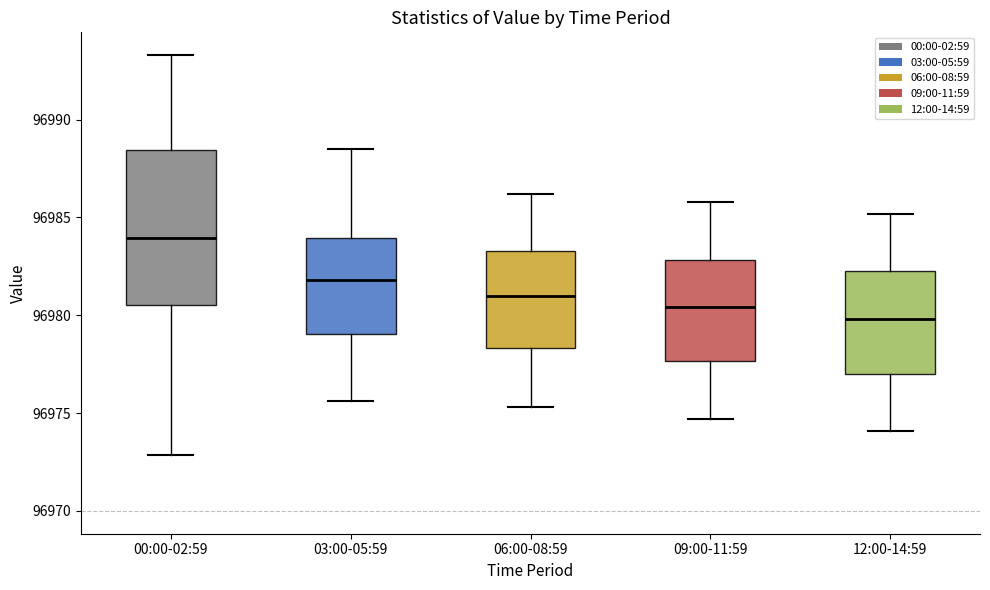

Reading left to right, read every box against the y-axis: the position of its median line, the range the box covers, and the ends of its whiskers. The values are not printed on the chart, so give them approximately, as read against the axis.

00:00-02:59: median 96984.0, box 96980.5 to 96988.5, whiskers 96973.0 to 96993.5
03:00-05:59: median 96982.0, box 96979.0 to 96984.0, whiskers 96975.5 to 96988.5
06:00-08:59: median 96981.0, box 96978.5 to 96983.5, whiskers 96975.5 to 96986.0
09:00-11:59: median 96980.5, box 96977.5 to 96983.0, whiskers 96974.5 to 96986.0
12:00-14:59: median 96980.0, box 96977.0 to 96982.5, whiskers 96974.0 to 96985.0